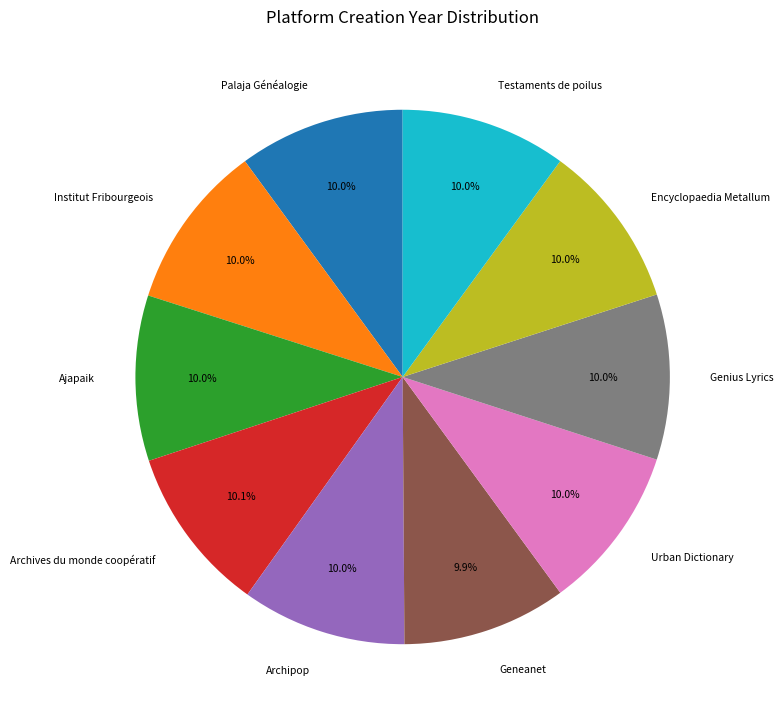

What percentage is the Ajapaik slice, to the nearest percent?

10%